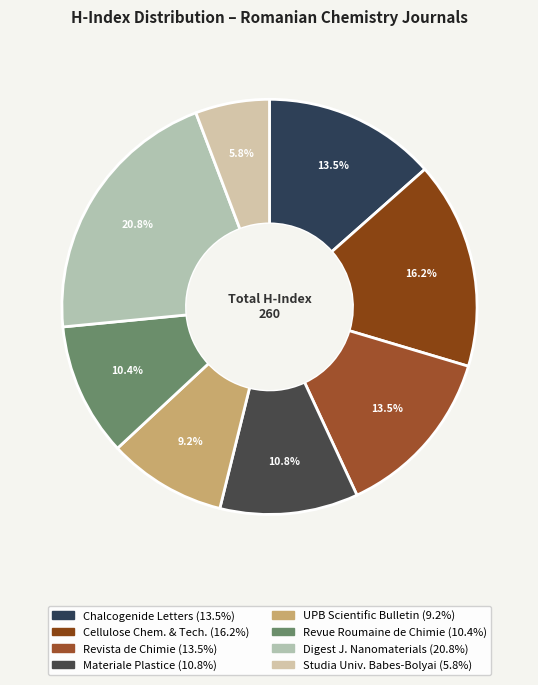

How many segments does this pie chart have?

8